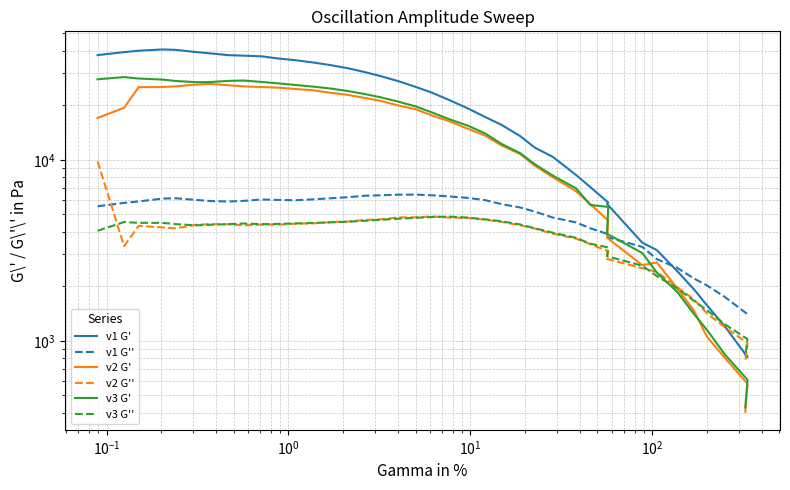

Which series has the largest total across all categories?

v1 G'